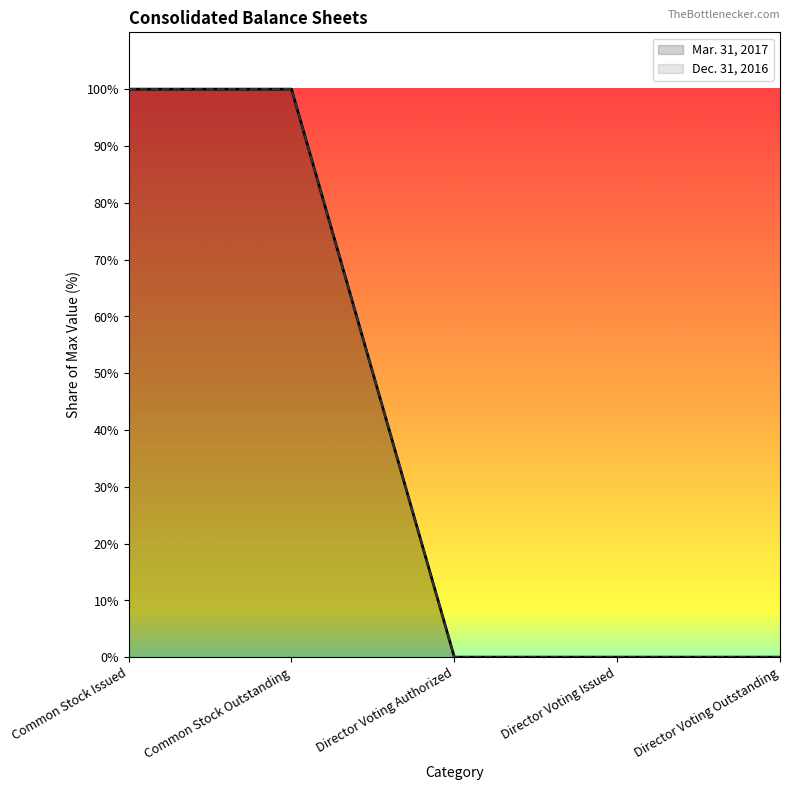

True or false: Mar. 31, 2017 and Dec. 31, 2016 intersect in this chart.

False